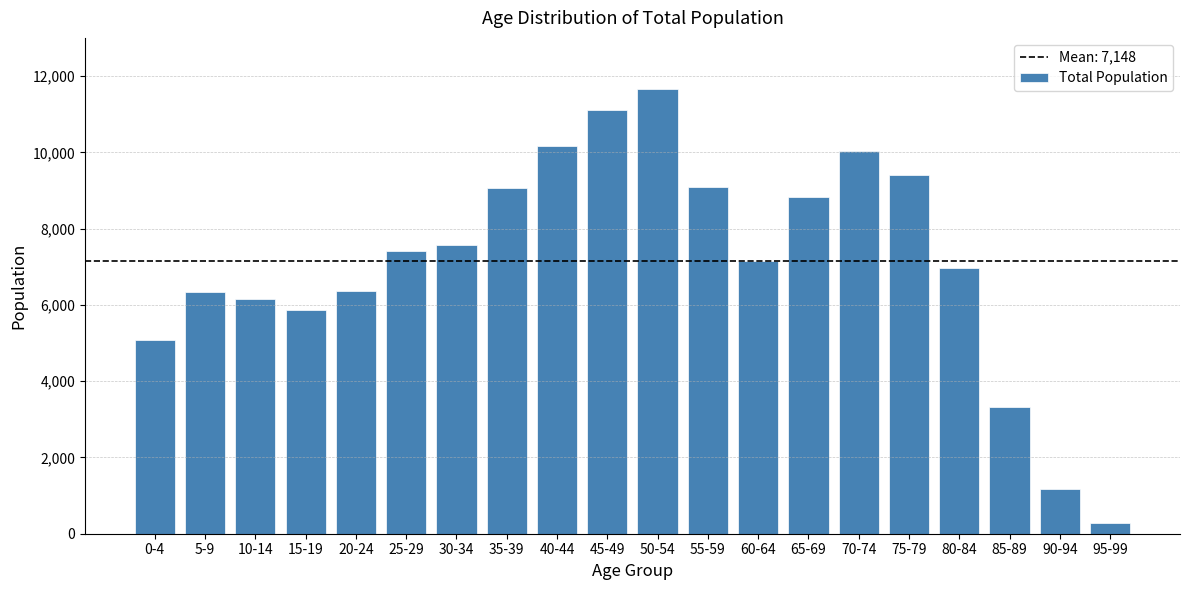

What is the maximum value shown in the chart?

11657